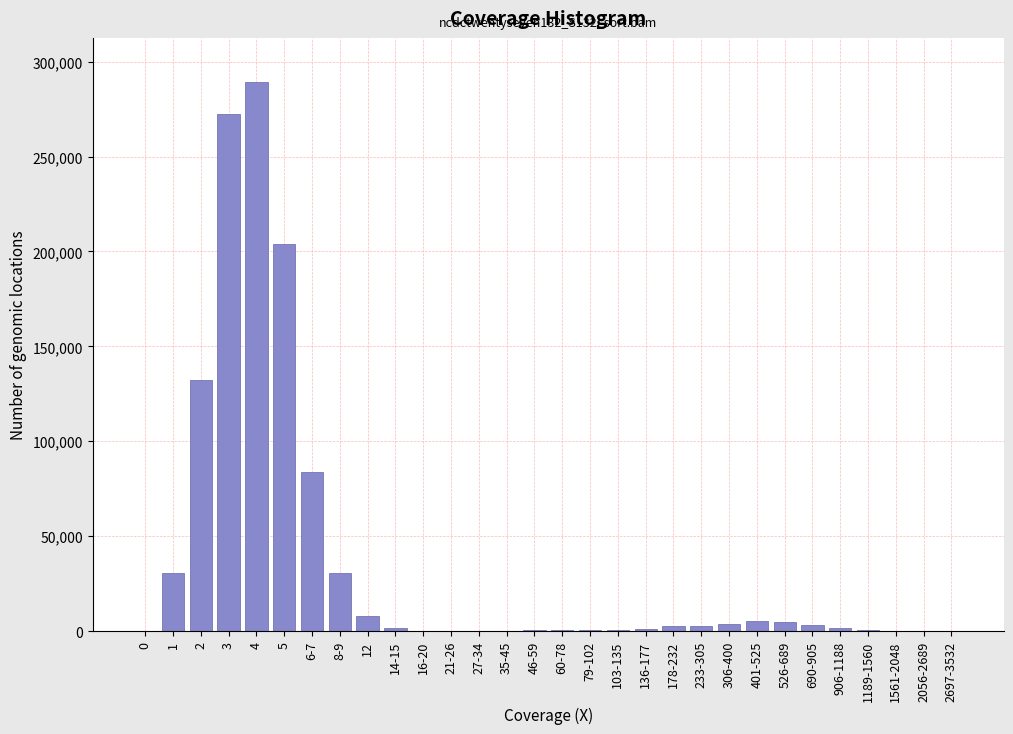

The value at 3 is 73316. True or false?

False